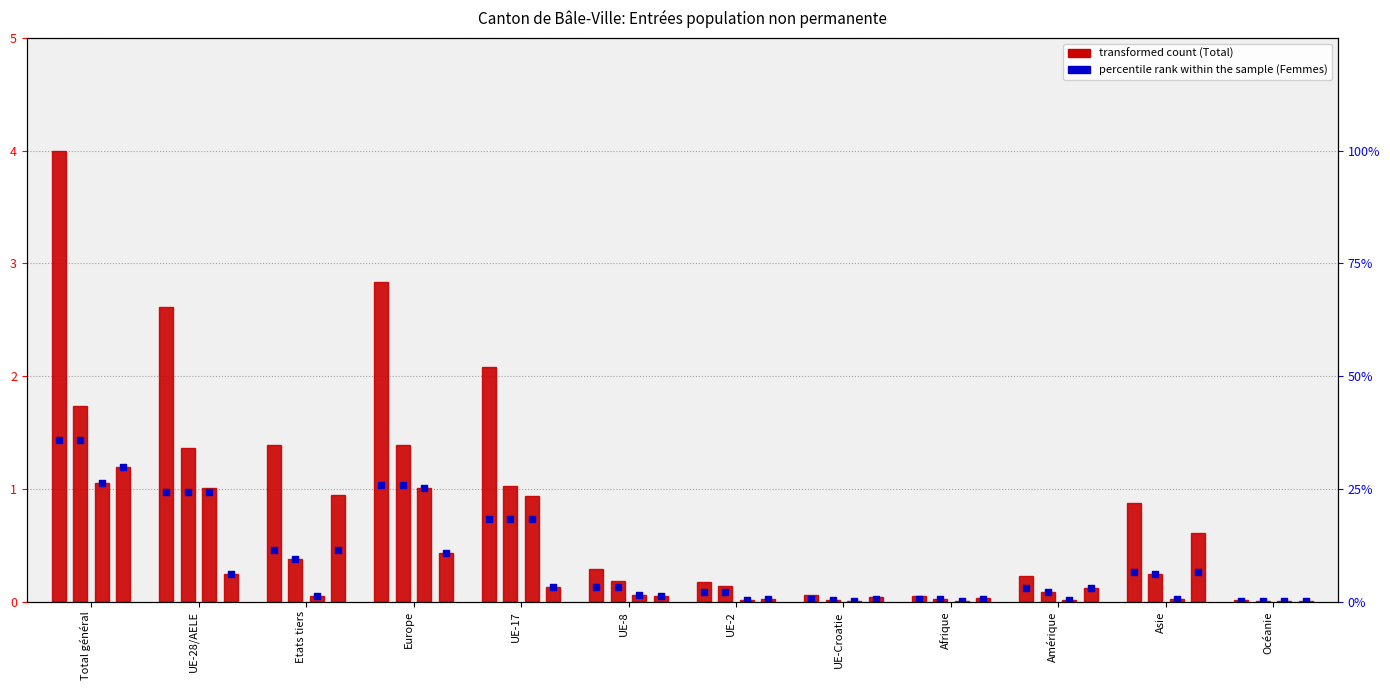

Which series has the largest Y range (max minus min)?

Total (col_1)